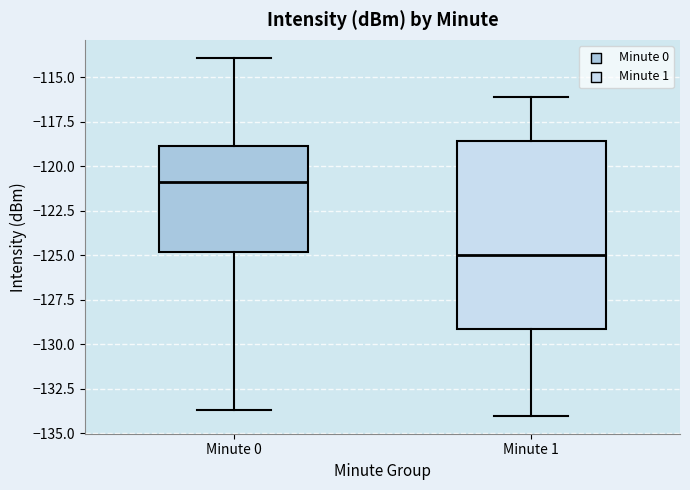

Where does the median line of the box for Minute 0 sit on the y-axis? The values are not printed on the chart, so give them approximately, as read against the axis.

-121.0